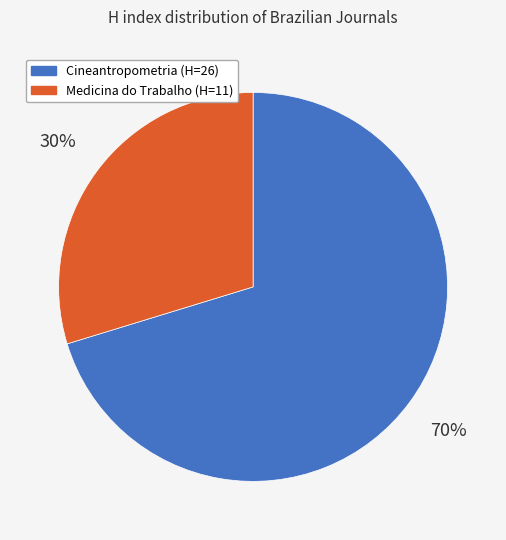

How many slices are in this pie chart?

2